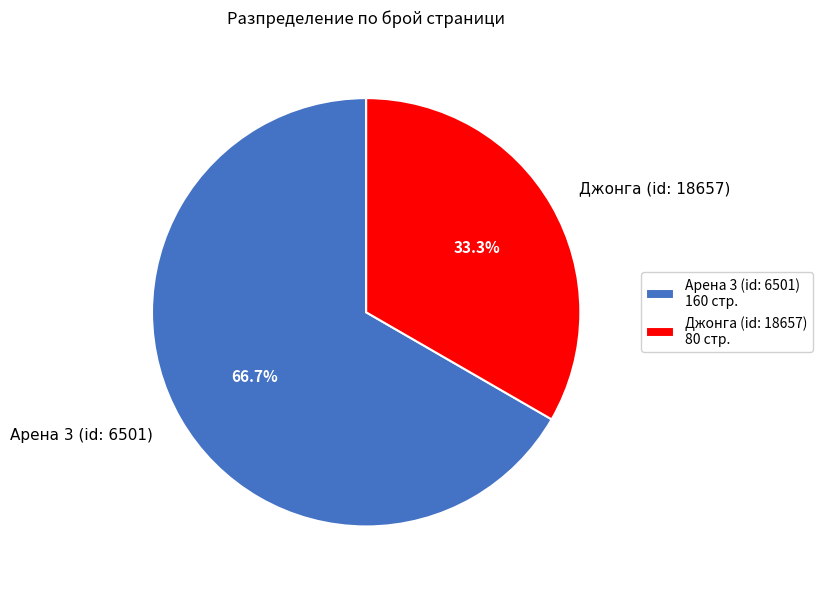

Approximately how many times larger is the value at Арена 3 (id: 6501) compared to Джонга (id: 18657)?

2.0